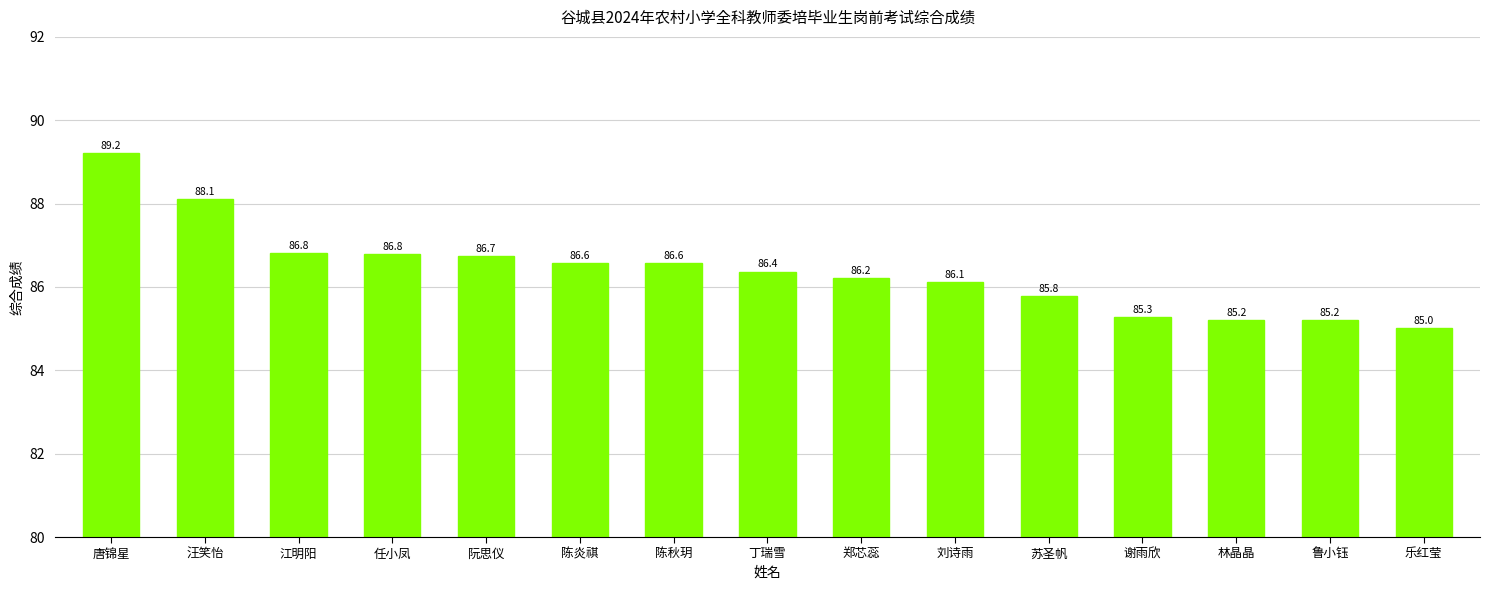

Are the bars horizontal?

No